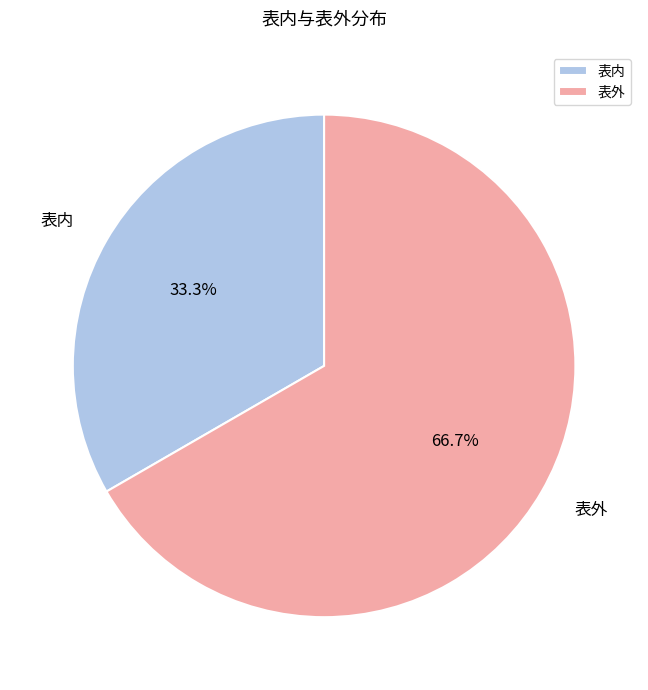

Between 表内 and 表外, which is larger?

表外